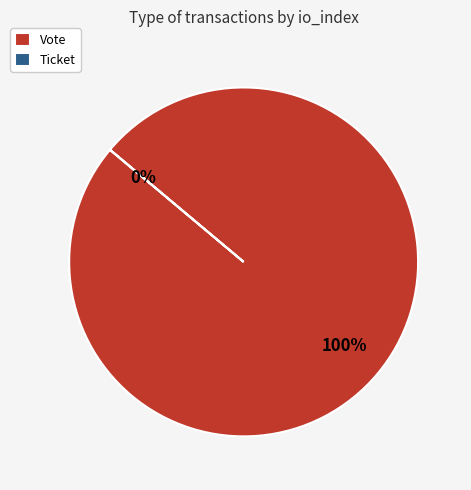

What is the total percentage of Vote and Ticket?

100.0%